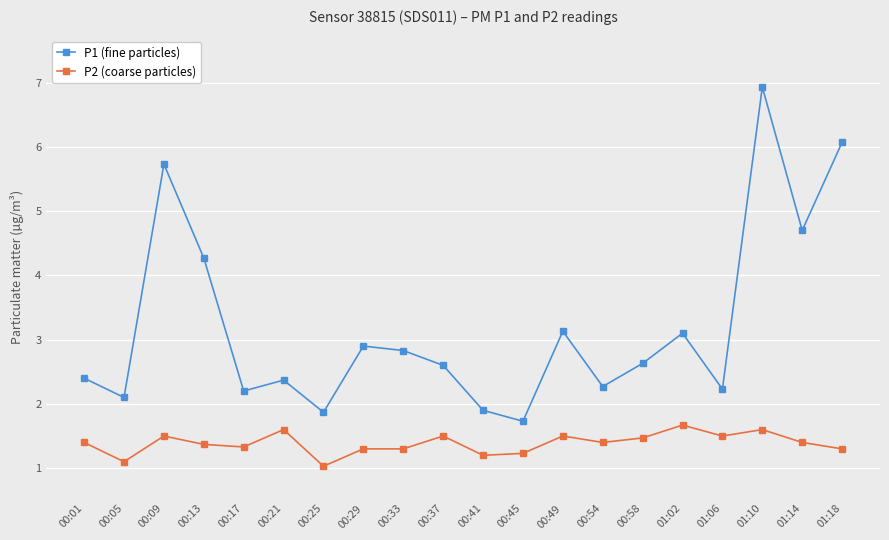

What position from the right is 00:17?

16